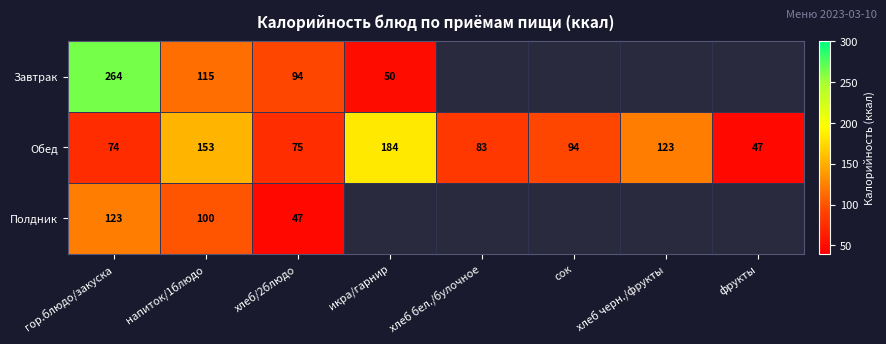

True or false: Полдник has a value of 47.0 at хлеб/2блюдо.

True